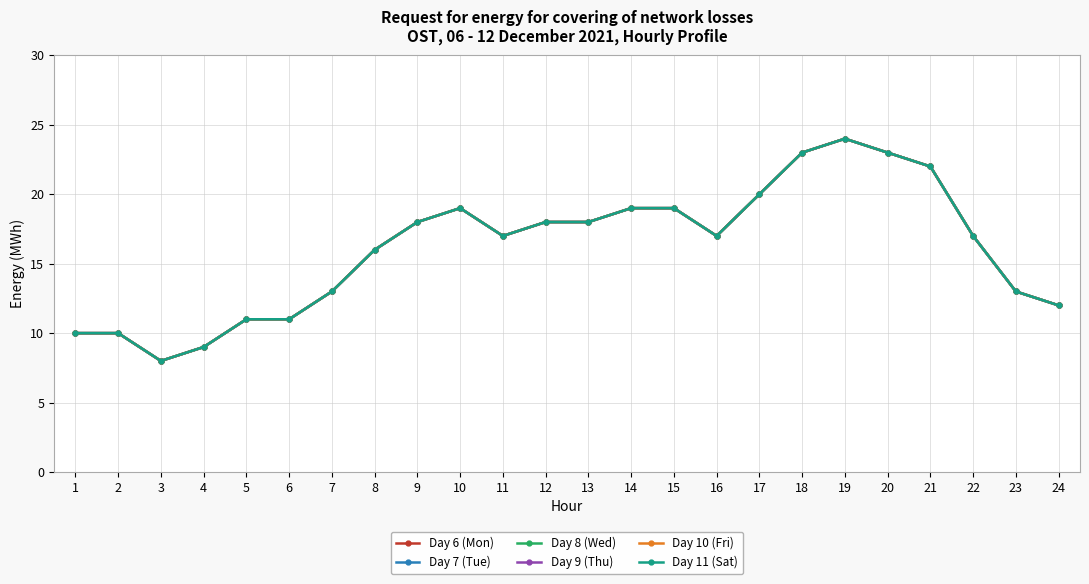

Is this an area chart (filled region under the line)?

No